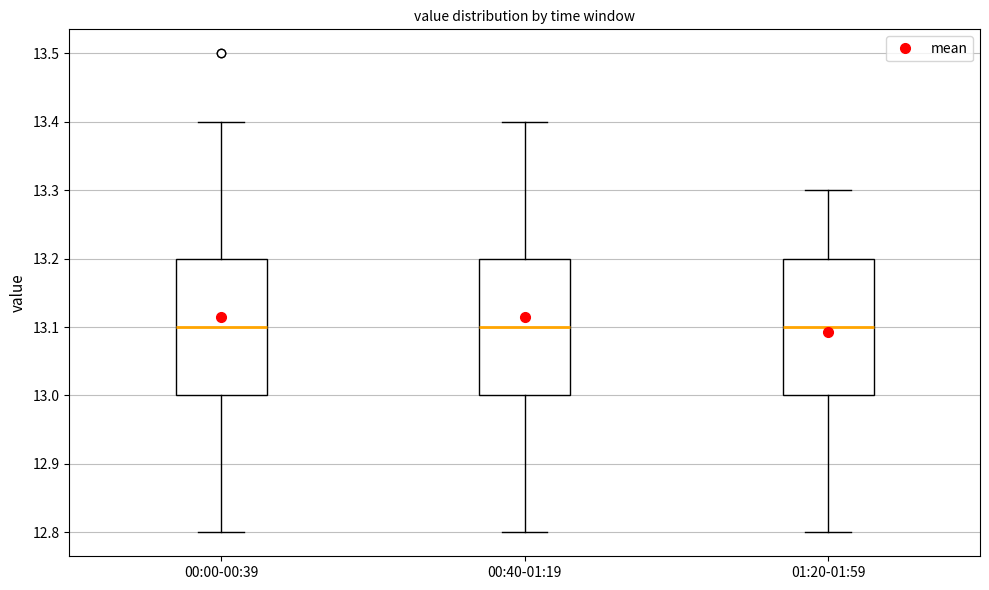

Reading left to right, transcribe this box plot: for each box, give where its median line is, the range the box spans, and where its two whiskers end, as read against the y-axis. The values are not printed on the chart, so give them approximately, as read against the axis.

00:00-00:39: median 13.1, box 13.0 to 13.2, whiskers 12.8 to 13.4
00:40-01:19: median 13.1, box 13.0 to 13.2, whiskers 12.8 to 13.4
01:20-01:59: median 13.1, box 13.0 to 13.2, whiskers 12.8 to 13.3